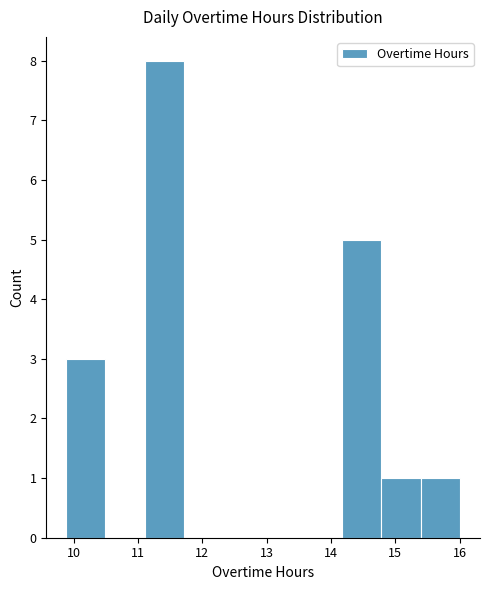

Reading left to right, transcribe this chart: for each bar, give the range it covers on the x-axis and its height. Neither the bar edges nor the heights are printed on the chart, so give them approximately, as read against the axes.

9.9 to 10.5: 3
10.5 to 11.1: 0
11.1 to 11.7: 8
11.7 to 12.3: 0
12.3 to 12.9: 0
12.9 to 13.6: 0
13.6 to 14.2: 0
14.2 to 14.8: 5
14.8 to 15.4: 1
15.4 to 16.0: 1